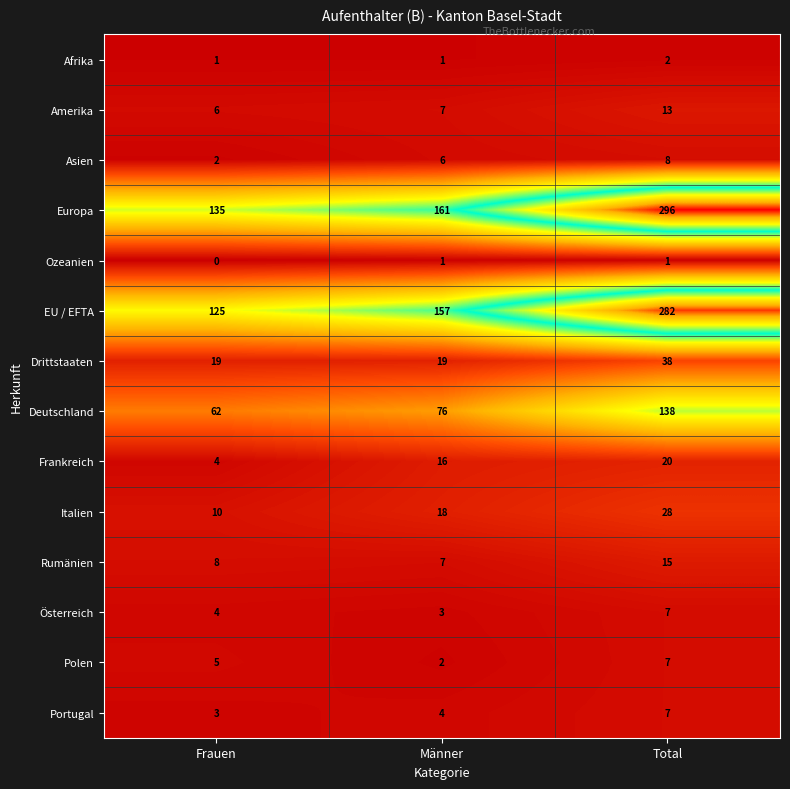

The value of Europa at Frauen is 51. True or false?

False